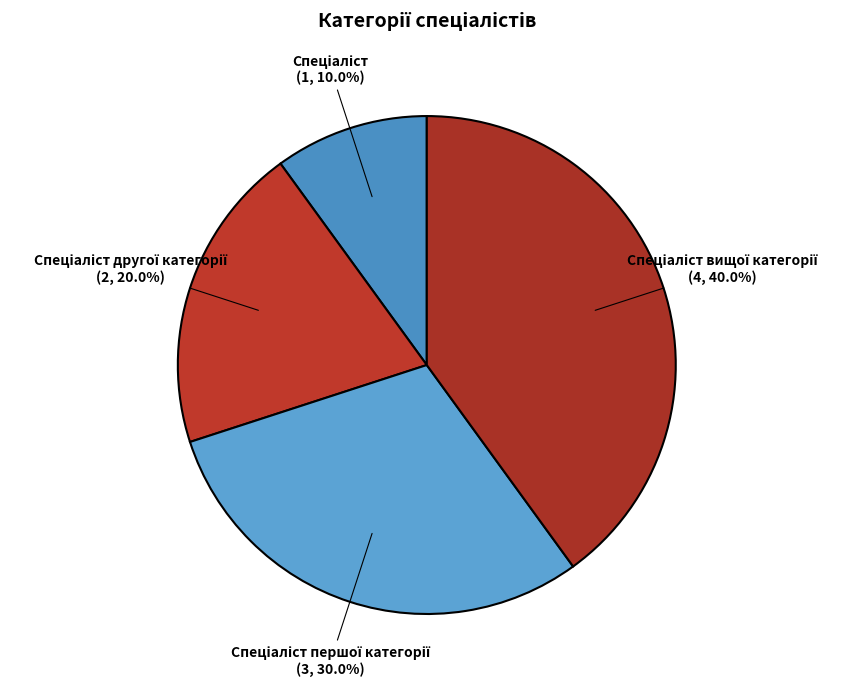

Is there a majority slice in this chart?

No